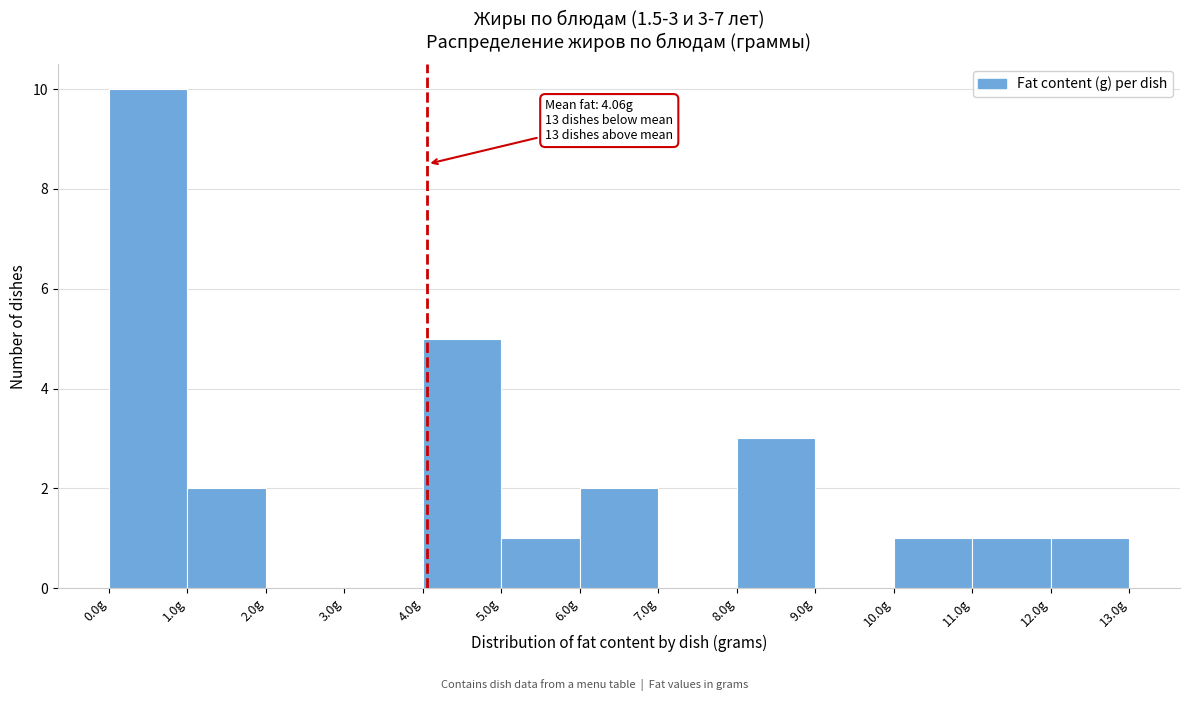

Which range on the x-axis has the tallest bar?

0 to 1